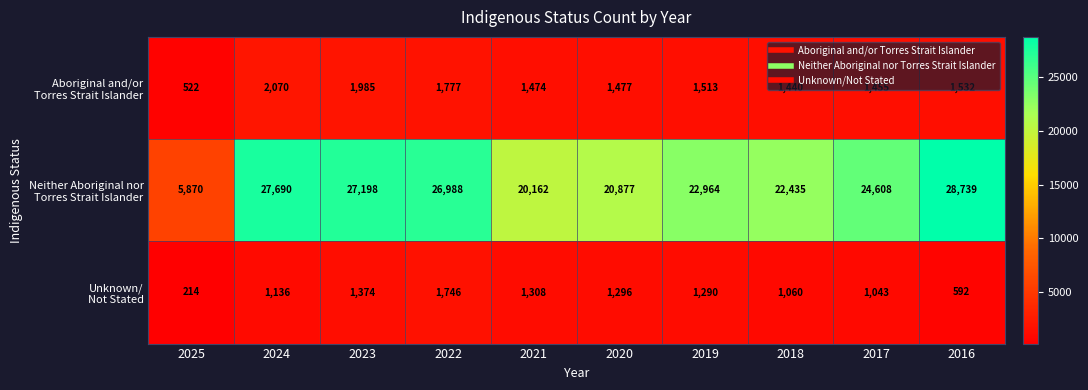

Which label corresponds to the largest value in the chart?

2016